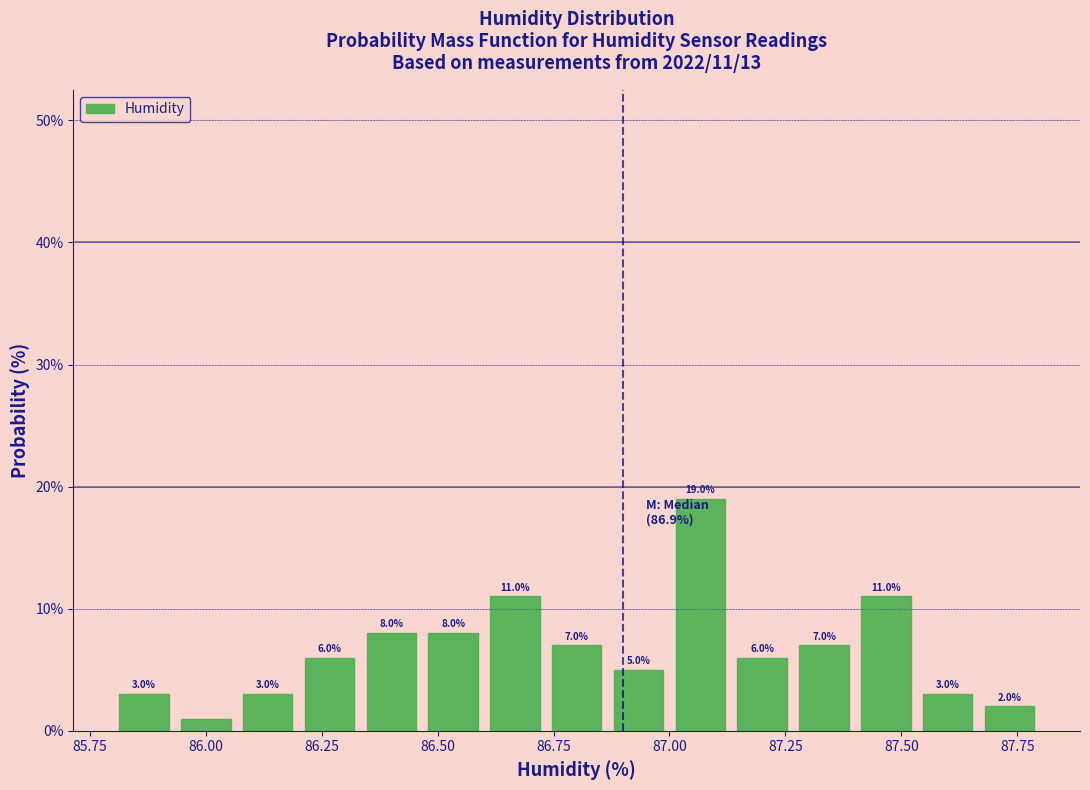

Read against the x-axis, roughly where is the centre of the tallest bar?

87.05